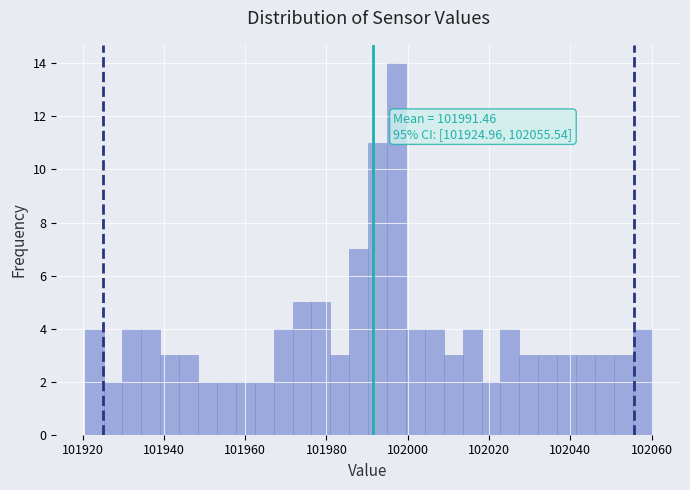

Read against the x-axis, roughly where is the centre of the tallest bar?

101998